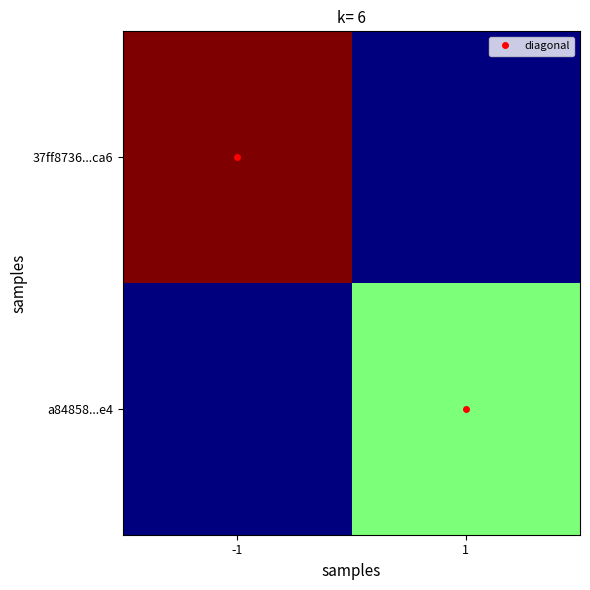

Reading left to right, transcribe all the data shown in this chart.

37ff8736...ca6: -1=4	1=0
a84858...e4: -1=0	1=2